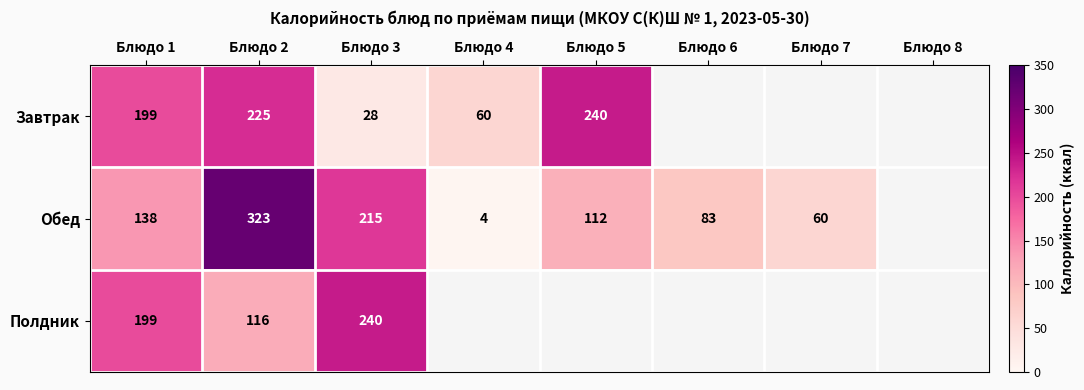

Is the value of Завтрак at Блюдо 5 greater than the value of Полдник at Блюдо 1?

Yes